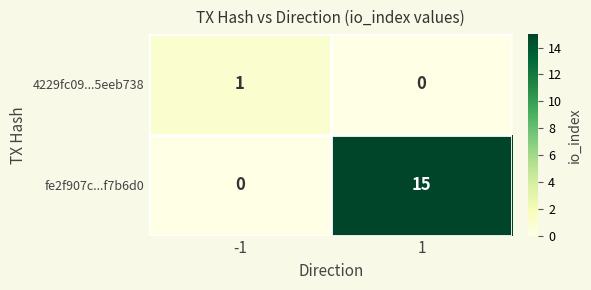

The value of 4229fc09...5eeb738 at 1 is 1. True or false?

False